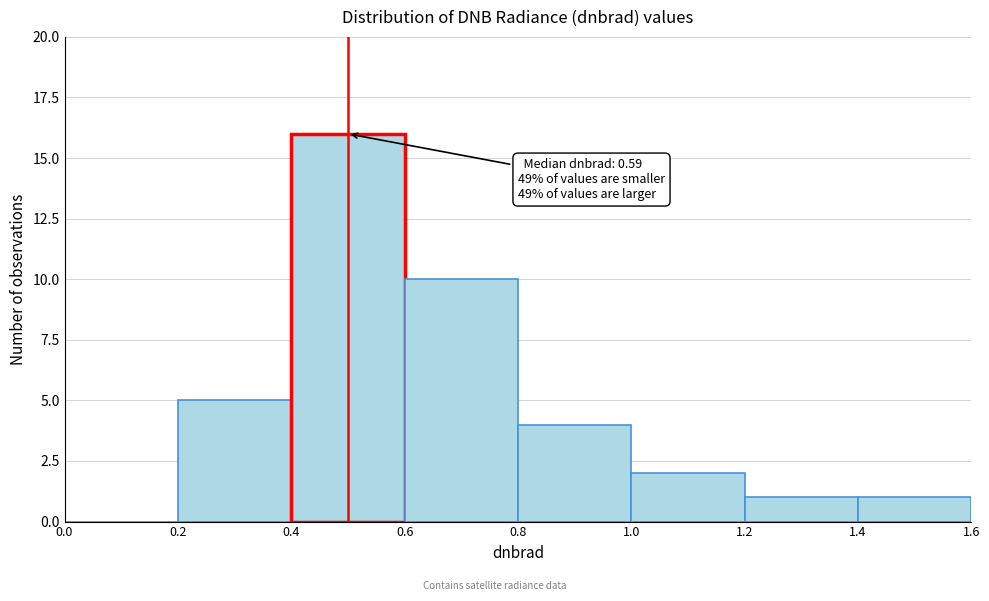

Which range on the x-axis has the tallest bar?

0.4 to 0.6